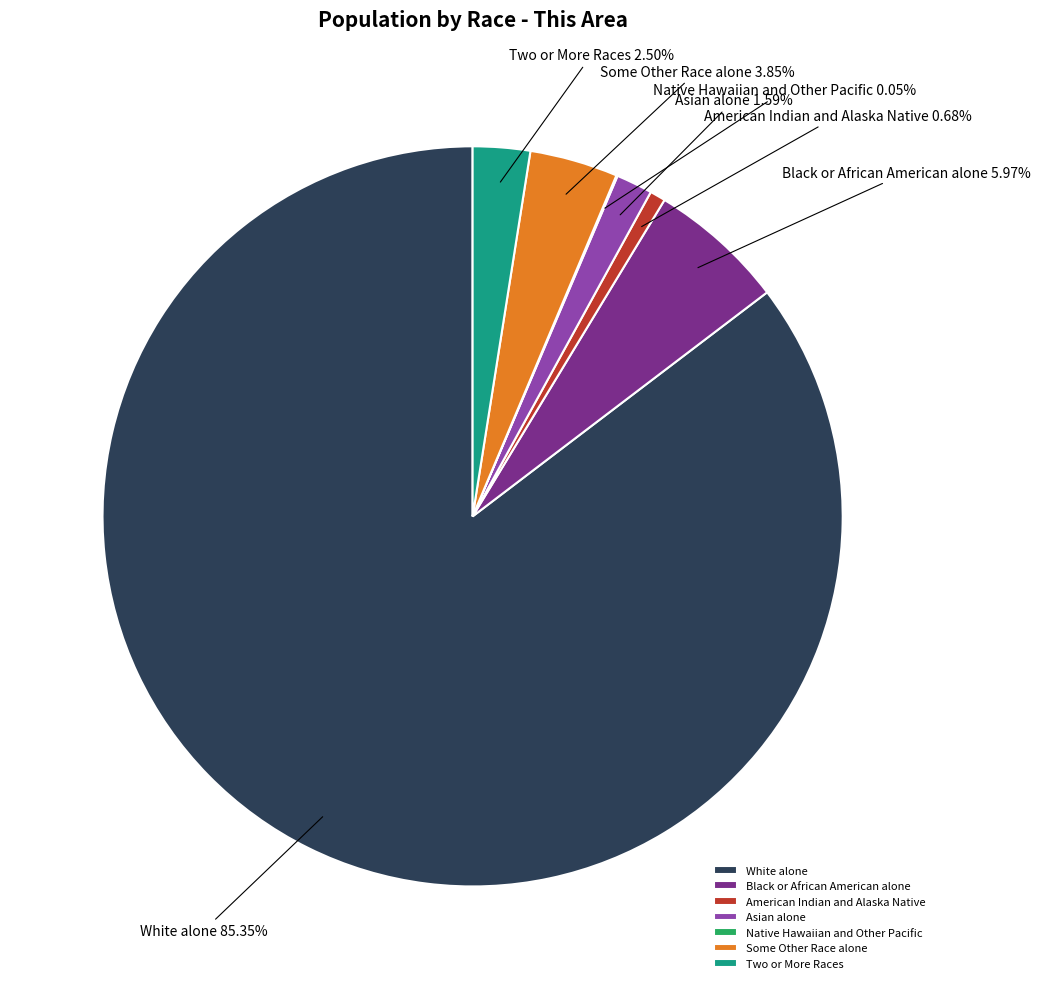

The White alone slice represents 98% of the pie. True or false?

False